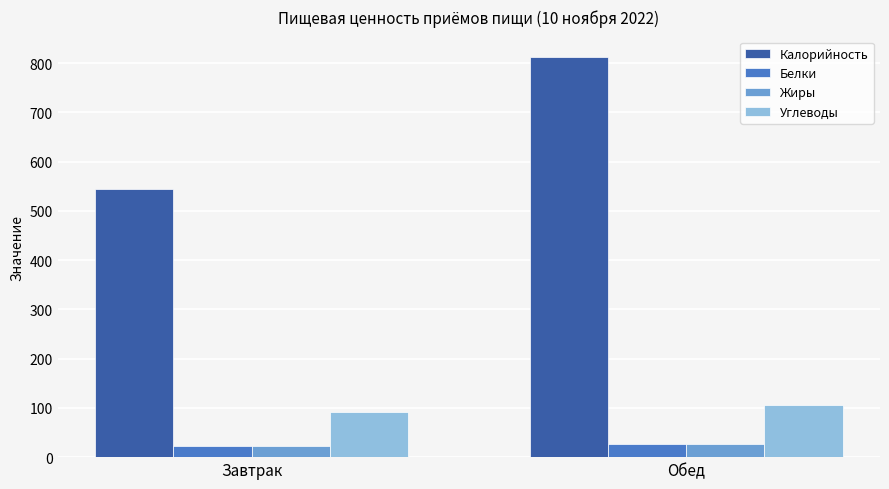

Is the value of Калорийность at Обед greater than the value of Углеводы at Завтрак?

Yes